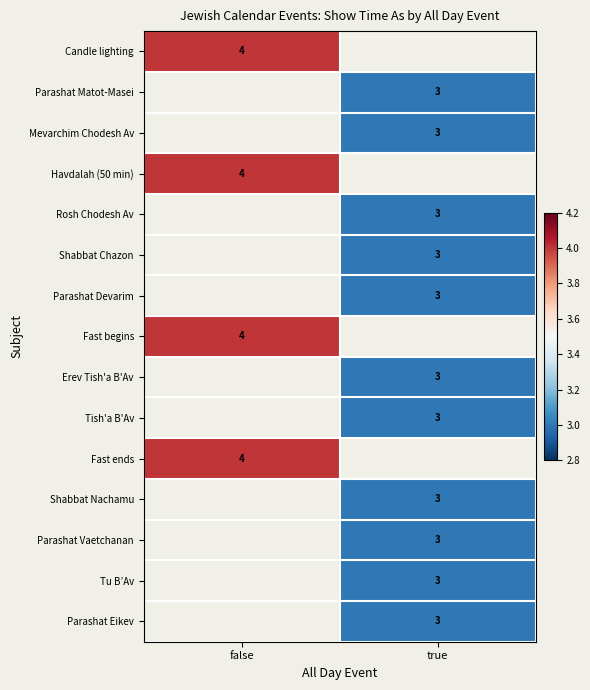

Between false and true, which is larger?

true